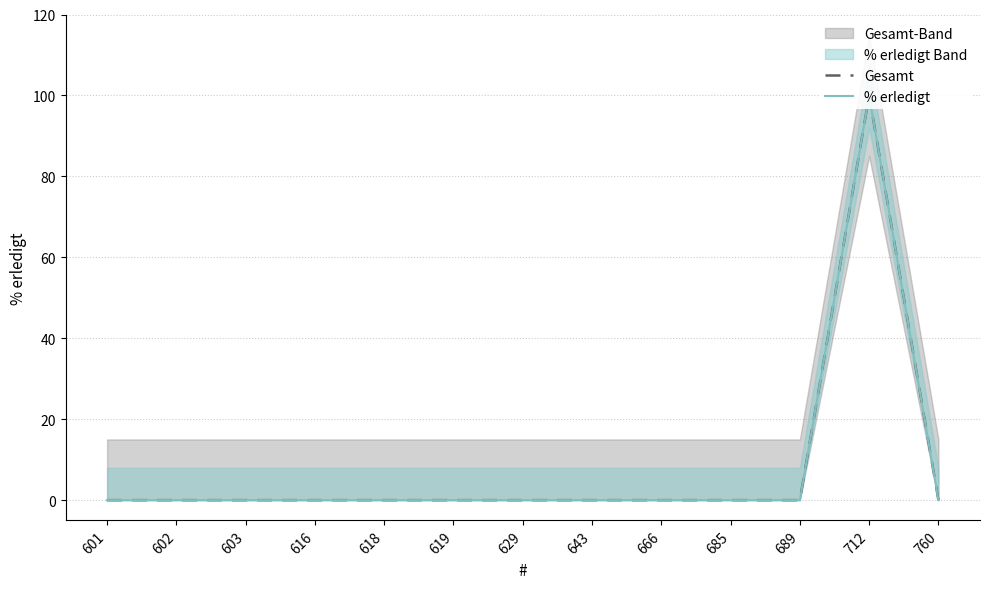

True or false: % erledigt and Gesamt intersect in this chart.

False